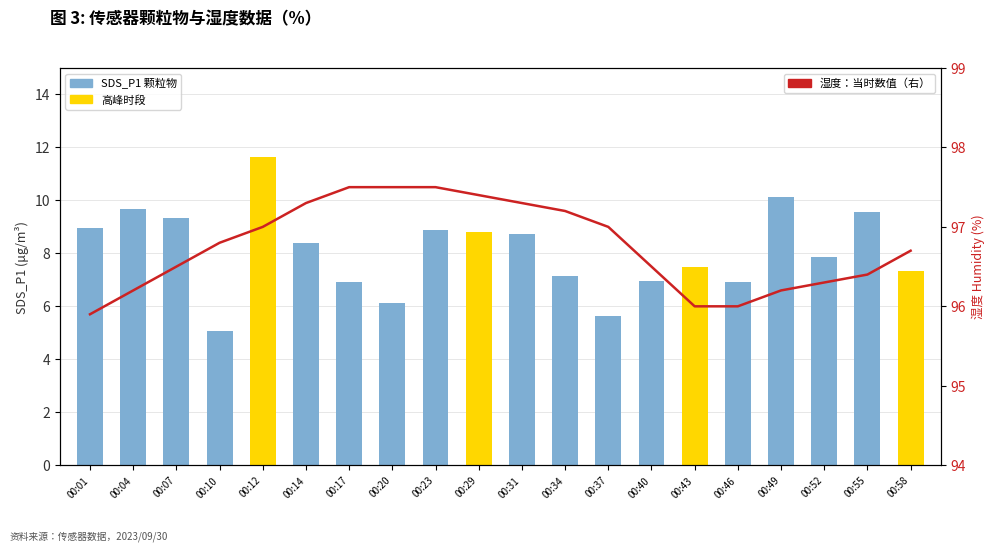

The SDS_P1 series shows 11.7 at 00:12. True or false?

True